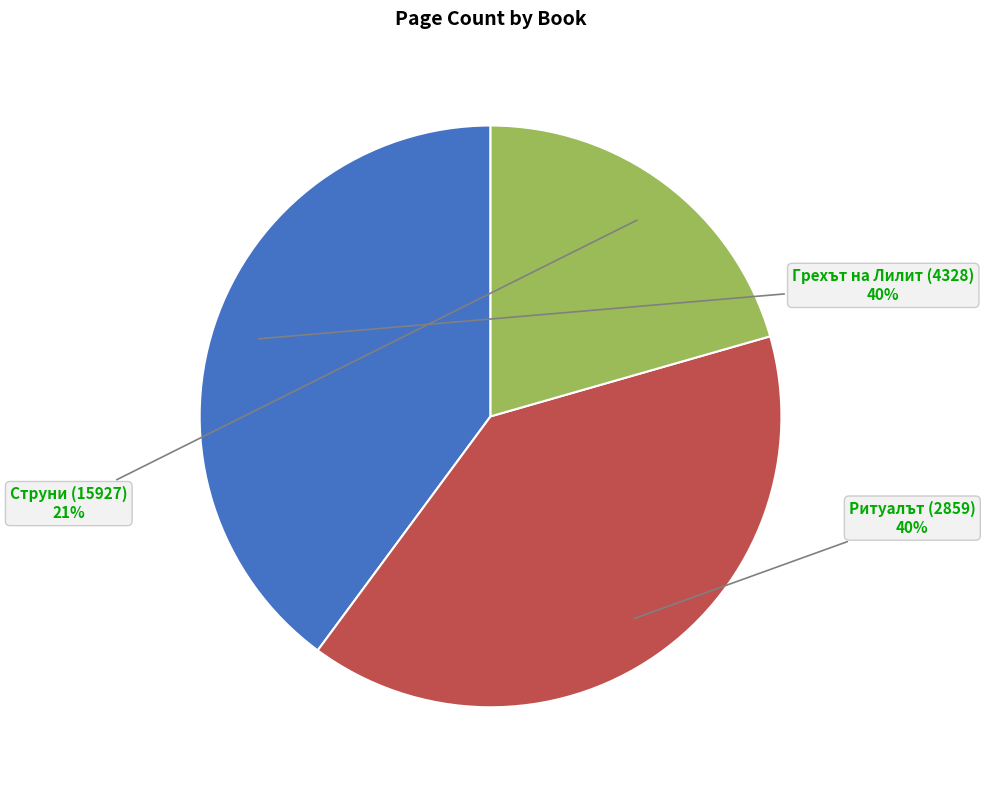

Between Ритуалът (2859) and Струни (15927), which is larger?

Ритуалът (2859)